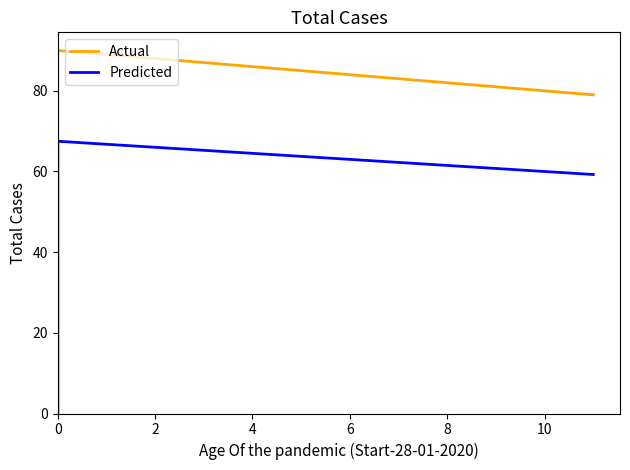

Does the chart display data point markers on the line(s)?

No